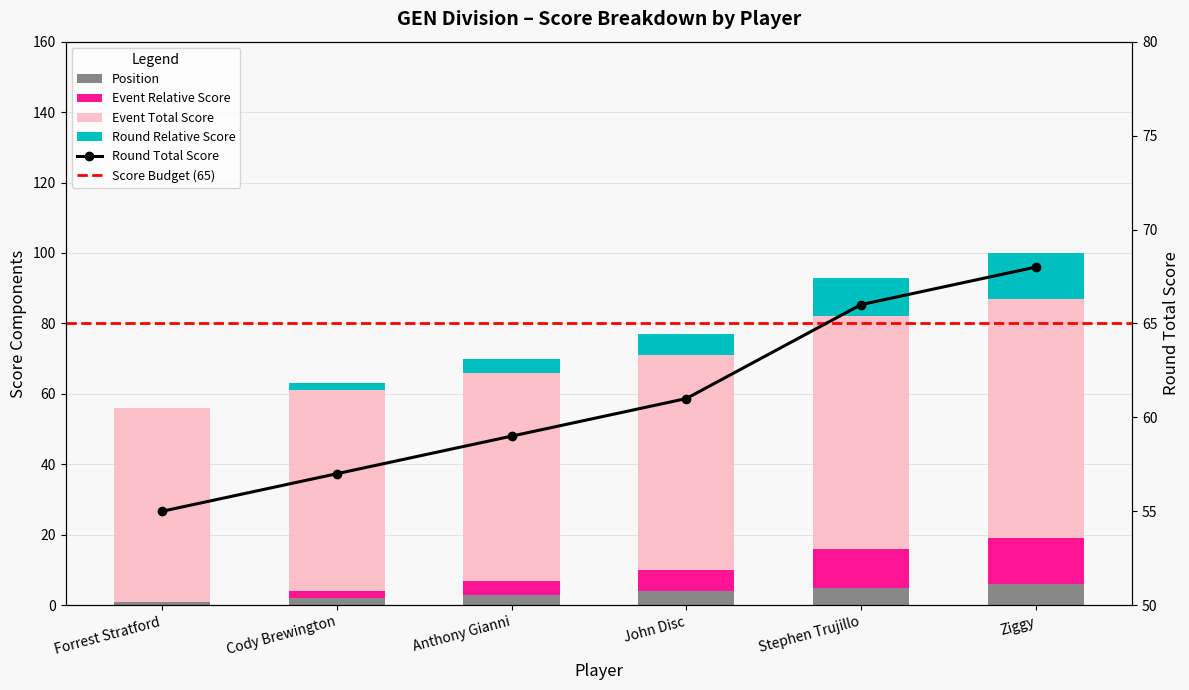

Which series has the largest range (max minus min)?

event_relative_score